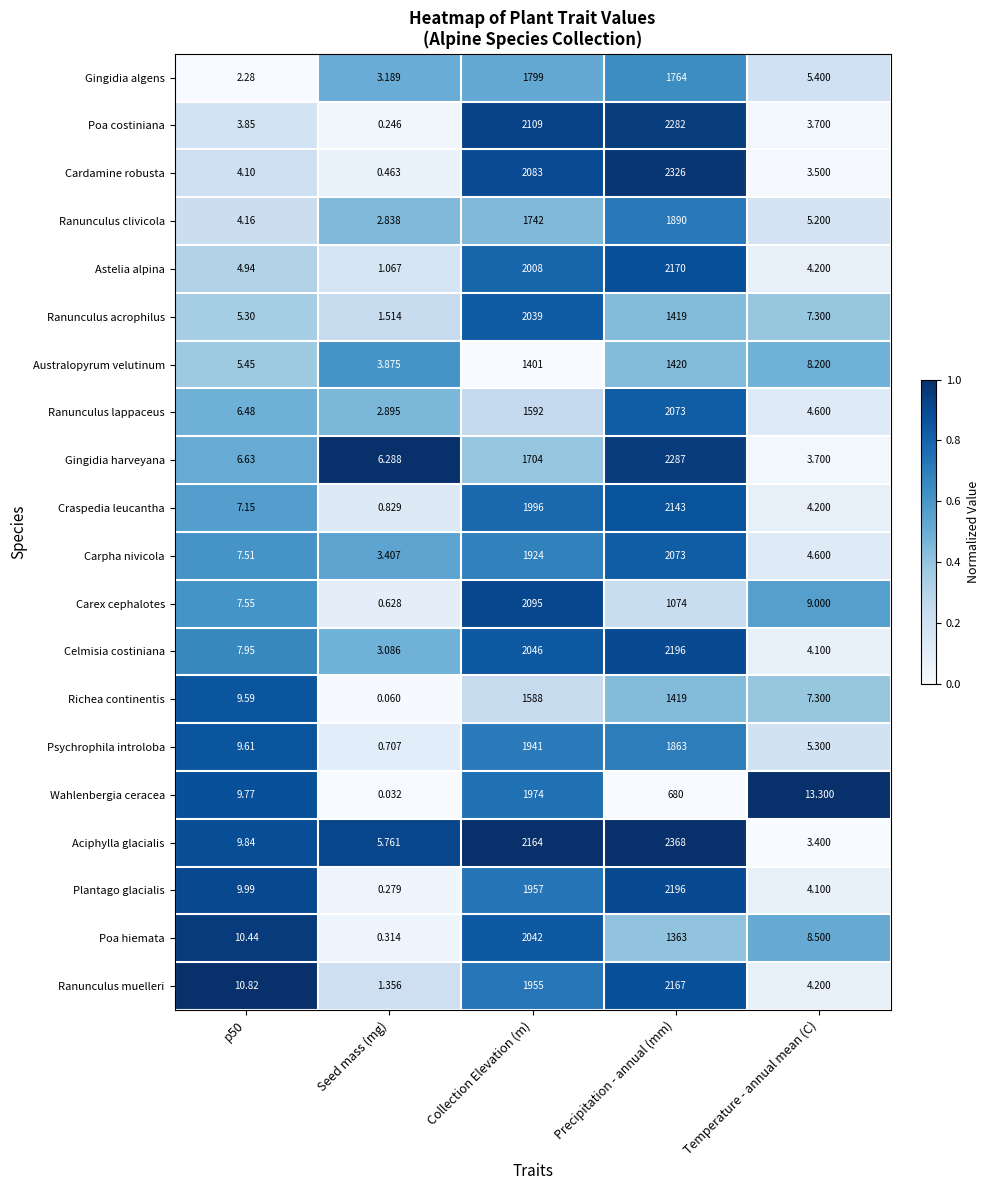

Where is Plantago glacialis nearest to the value 1098?

Collection Elevation (m)